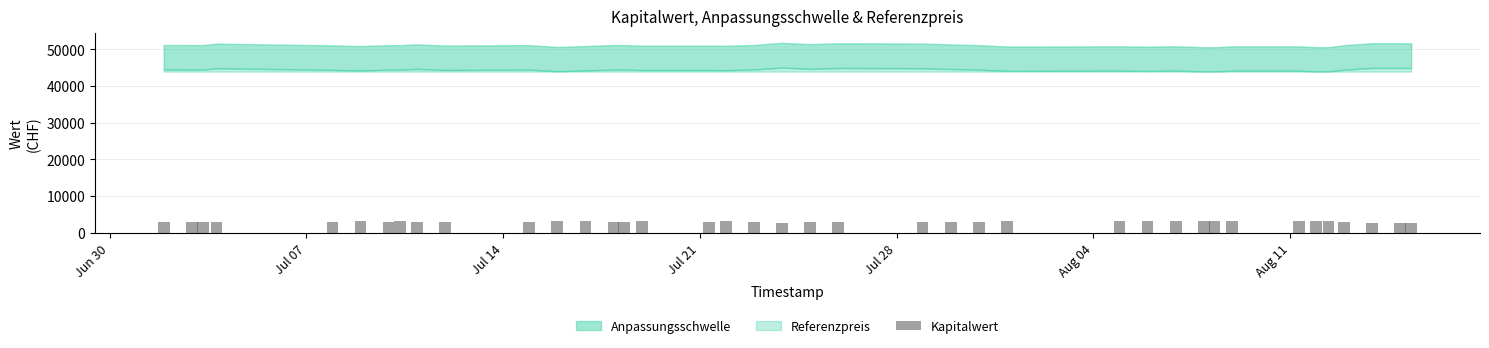

Does the chart contain any negative values?

No